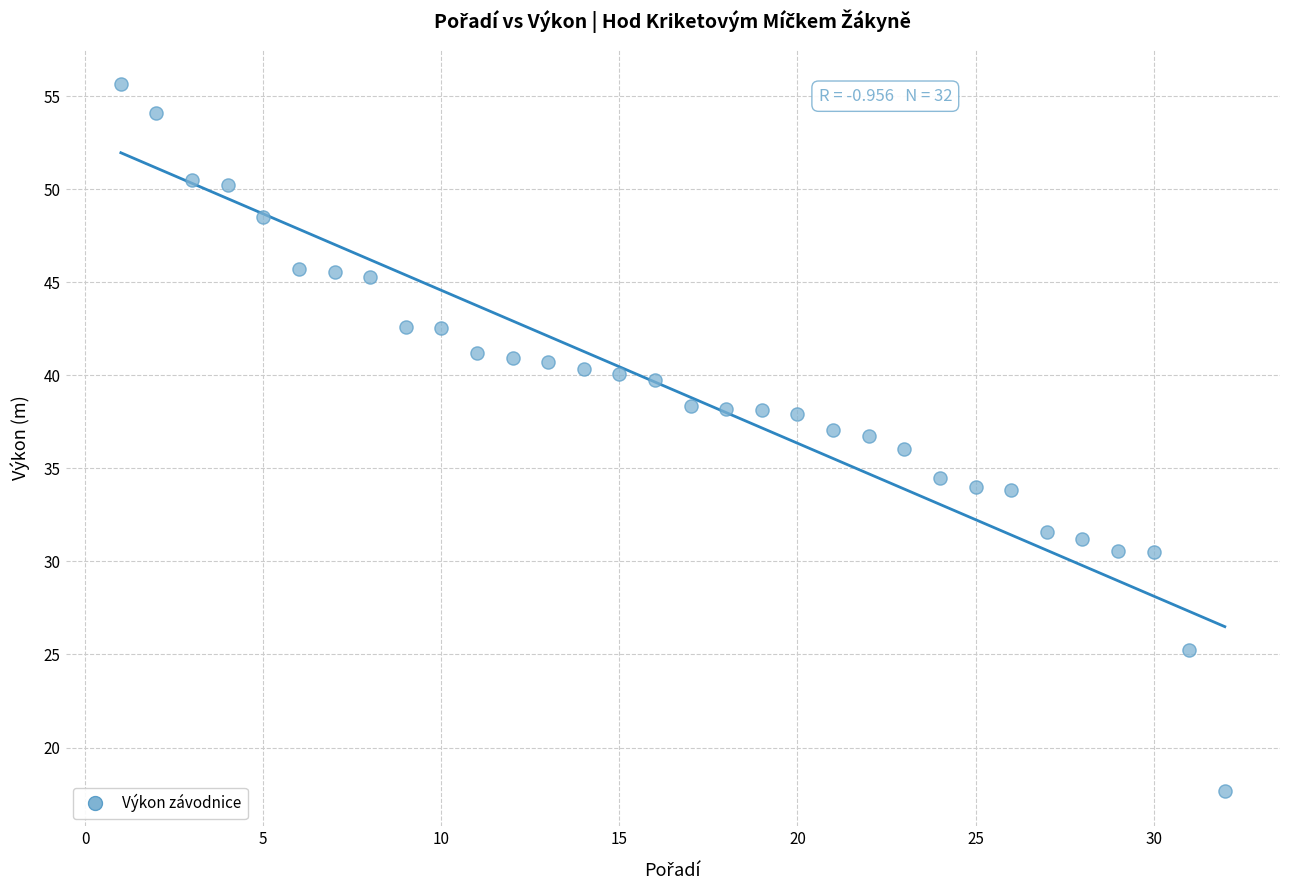

What is the range of X values (max minus min)?

31.0